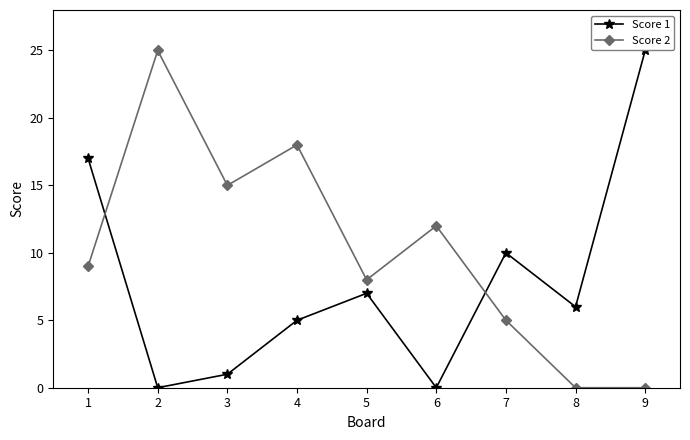

What value does the Score 2 series have at 6?

12